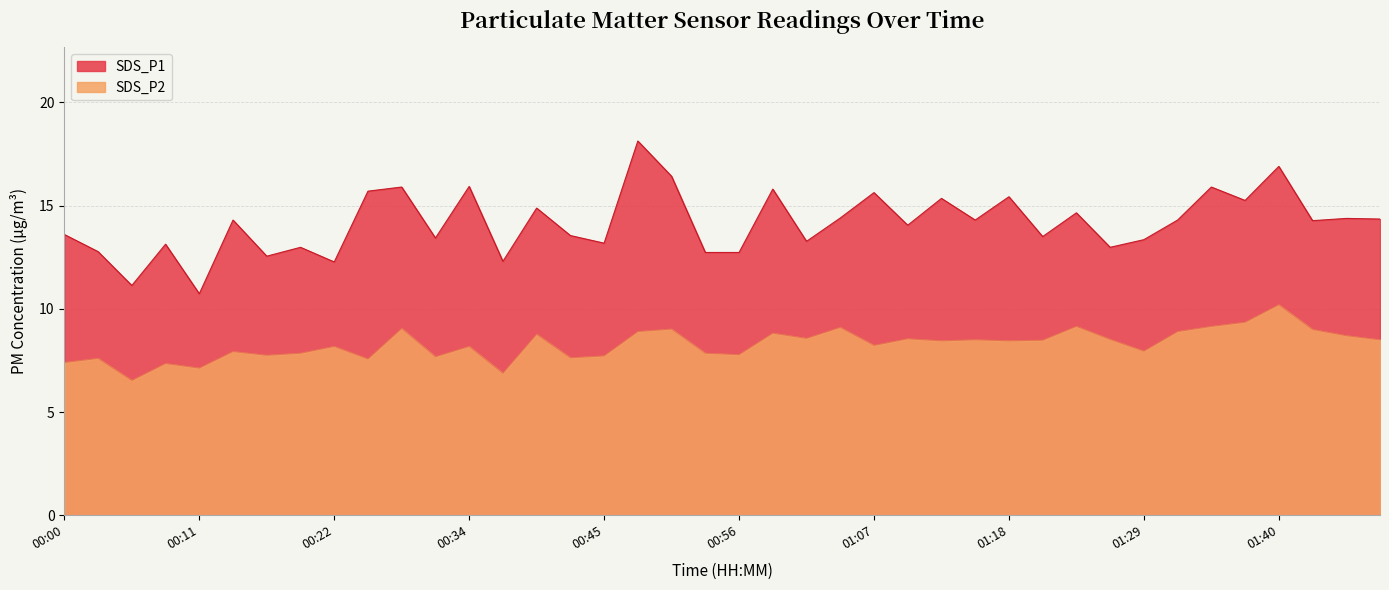

At which category is the sum across all series the highest?

01:40